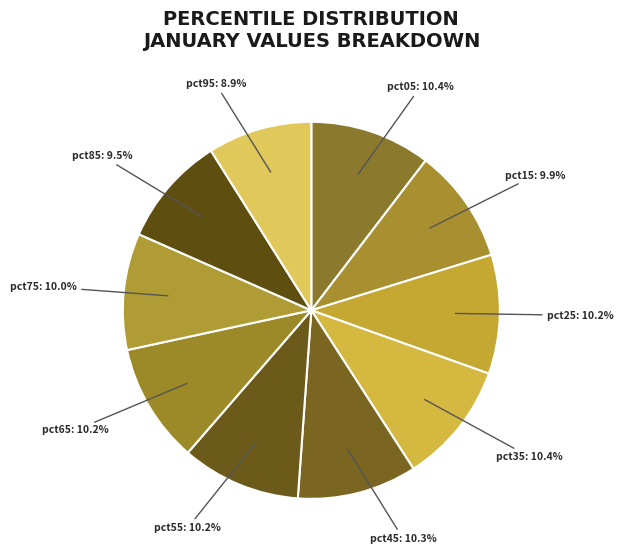

Count the number of slices in the pie.

10